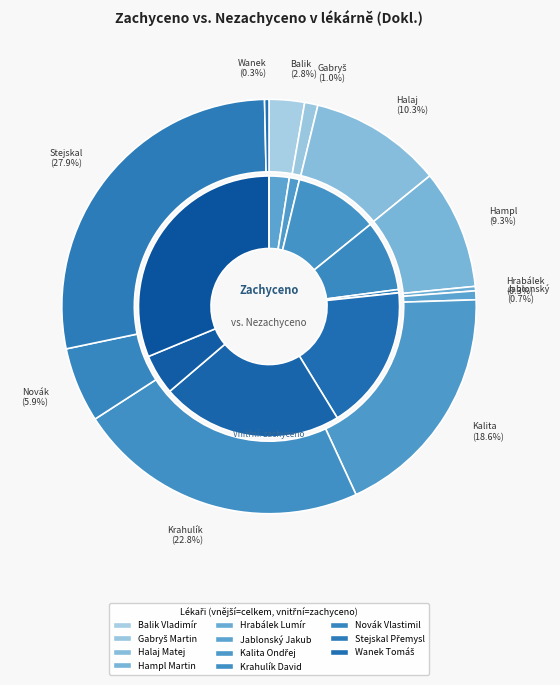

Rank the categories by value from lowest to highest.

Jablonský Jakub, Wanek Tomáš, Hrabálek Lumír, Gabryš Martin, Balik Vladimír, Novák Vlastimil, Hampl Martin, Halaj Matej, Kalita Ondřej, Krahulík David, Stejskal Přemysl